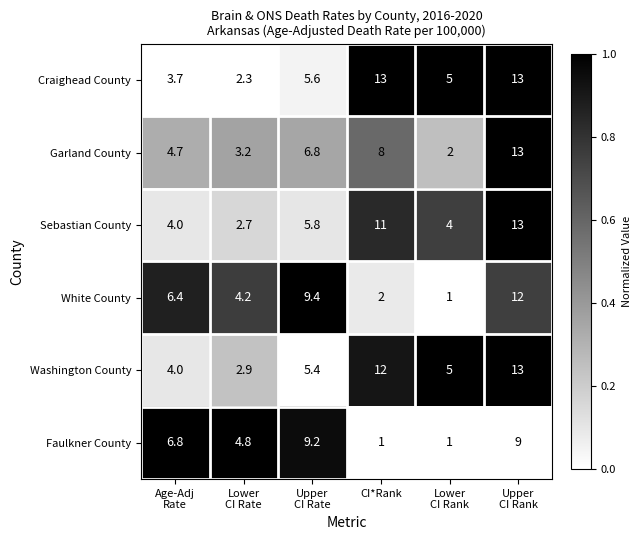

What is the average value of the Craighead County series?

7.1